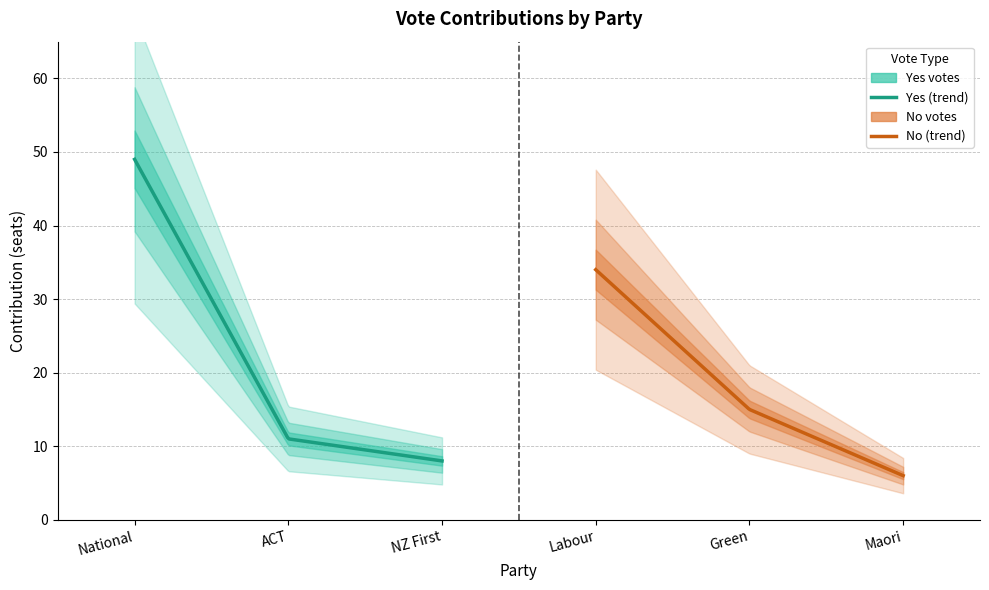

What is the highest value of the No series?

34